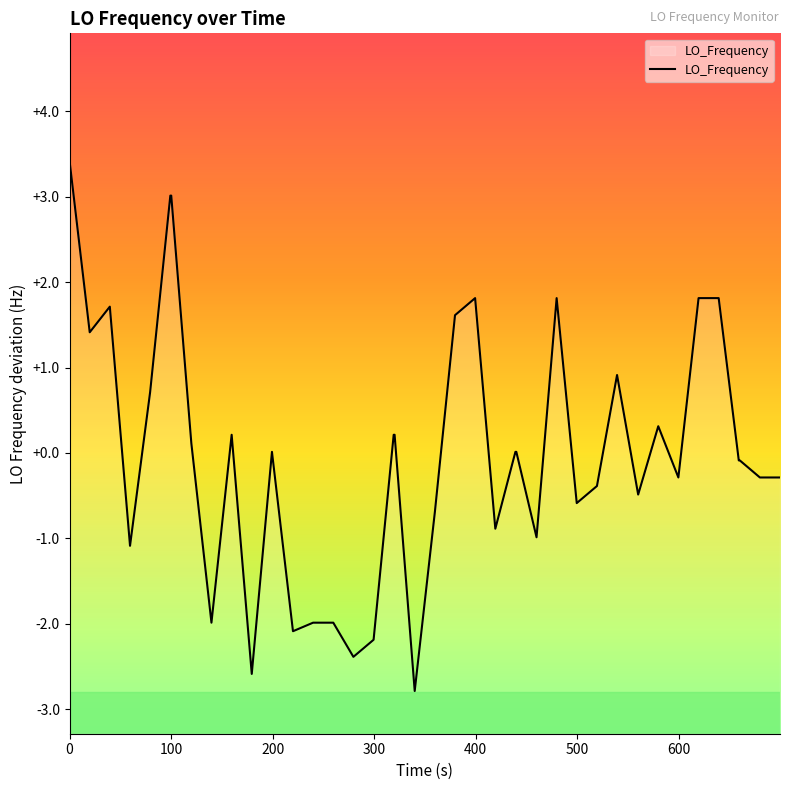

How many interior local valleys (lower than both neighbors) does the data have?

12